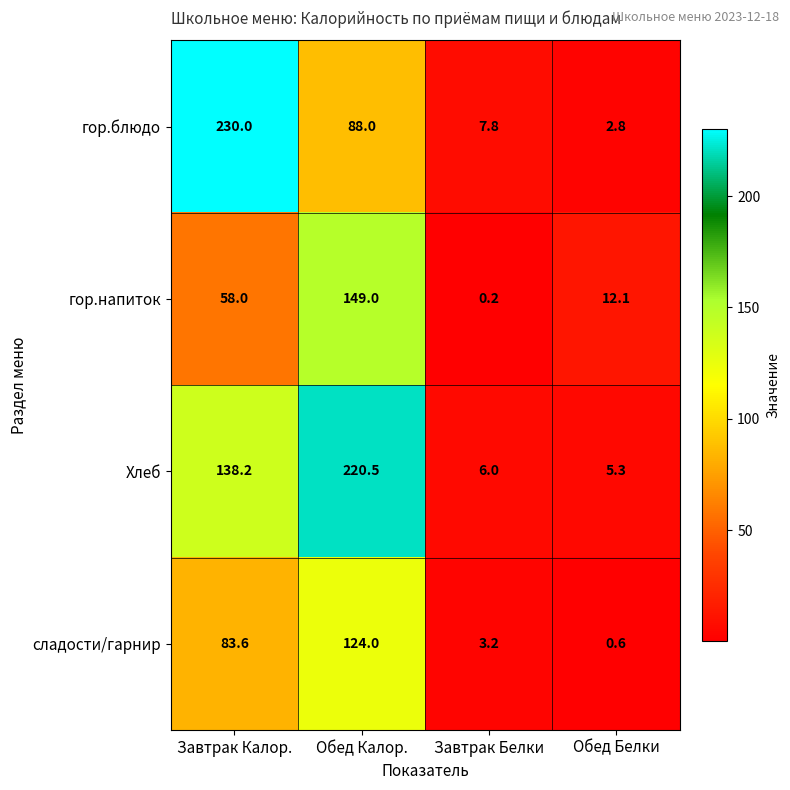

The сладости/гарнир series shows 3.2 at Завтрак Белки. True or false?

True